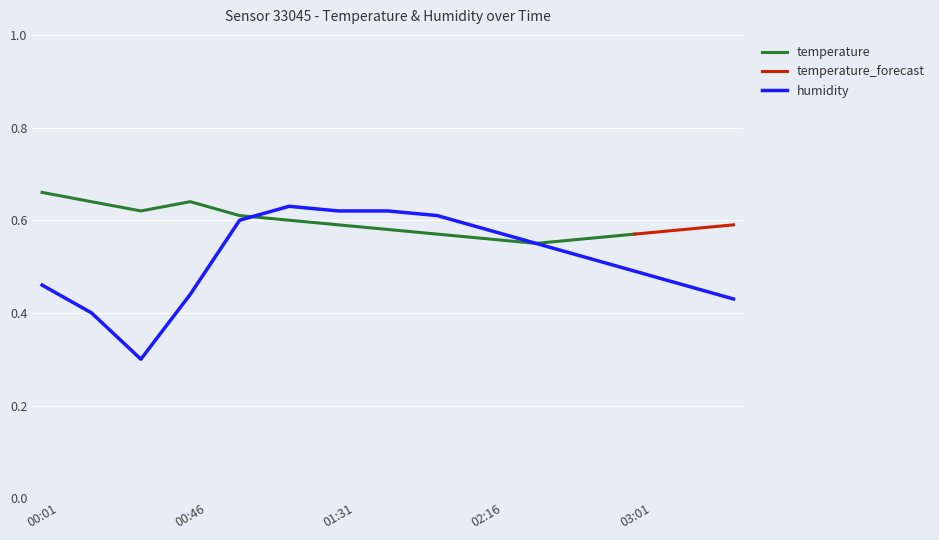

Count the values in the range 0 to 1.

15